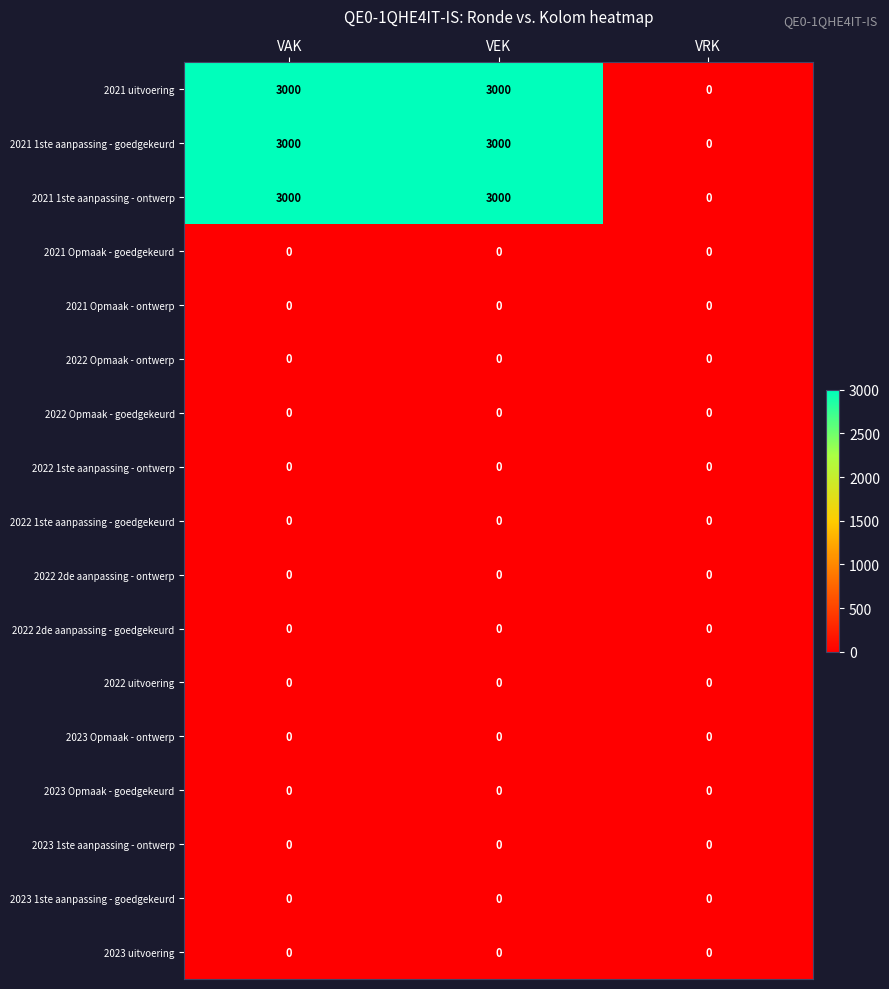

What is the total value across all series at VAK?

9000